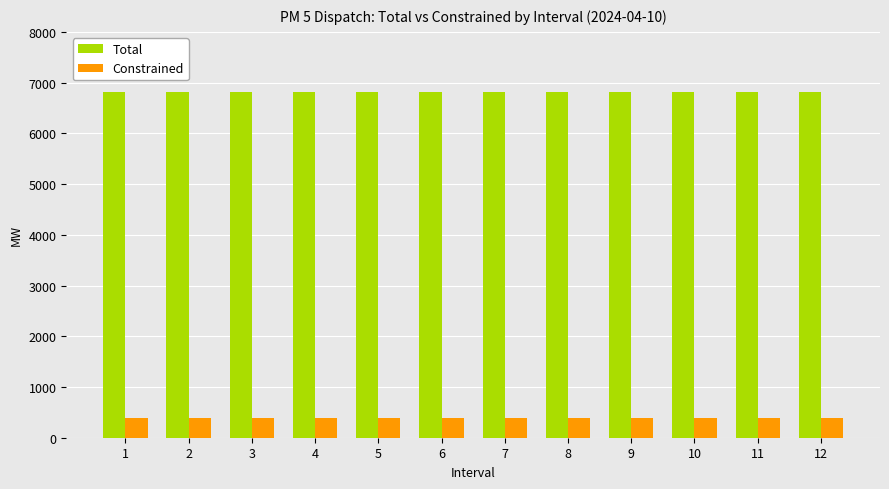

What is the total value across all series at 2?

7196.9